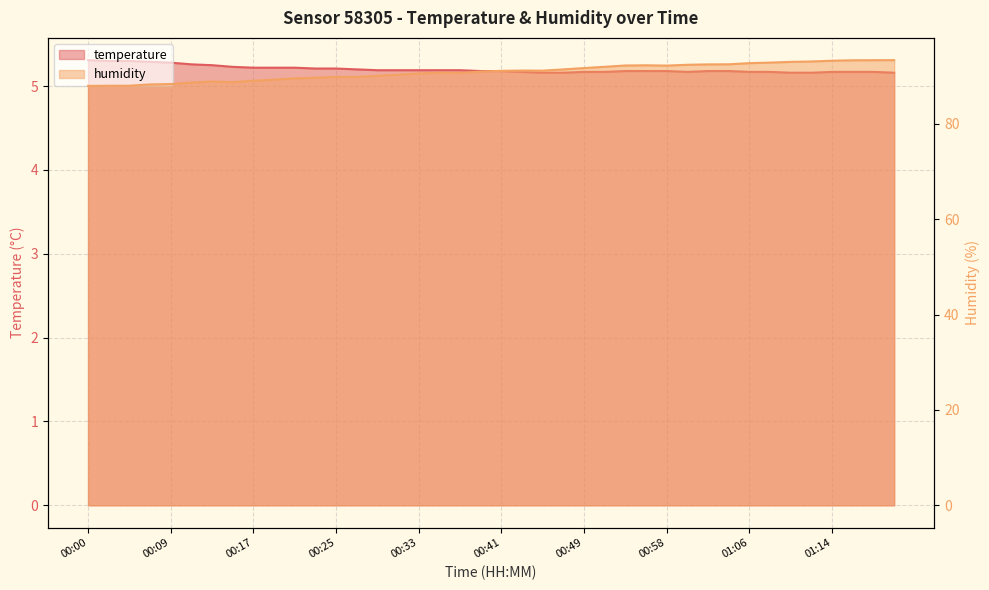

Reading right to left, extract all data points from this chart.

temperature: 5.2	5.2	5.2	5.2	5.2	5.2	5.2	5.2	5.2	5.2	5.2	5.2	5.2	5.2	5.2	5.2	5.2	5.2	5.2	5.2	5.2	5.2	5.2	5.2	5.2	5.2	5.2	5.2	5.2	5.2	5.2	5.2	5.2	5.2	5.3	5.3	5.3	5.3	5.3	5.3
humidity: 93.3	93.3	93.3	93.2	93.0	93.0	92.8	92.7	92.5	92.4	92.4	92.2	92.2	92.2	91.9	91.7	91.4	91.1	91.2	91.1	90.9	90.7	90.7	90.5	90.3	90.1	89.8	89.8	89.7	89.5	89.2	89.0	88.7	88.9	88.6	88.3	88.2	88.0	88.0	87.9